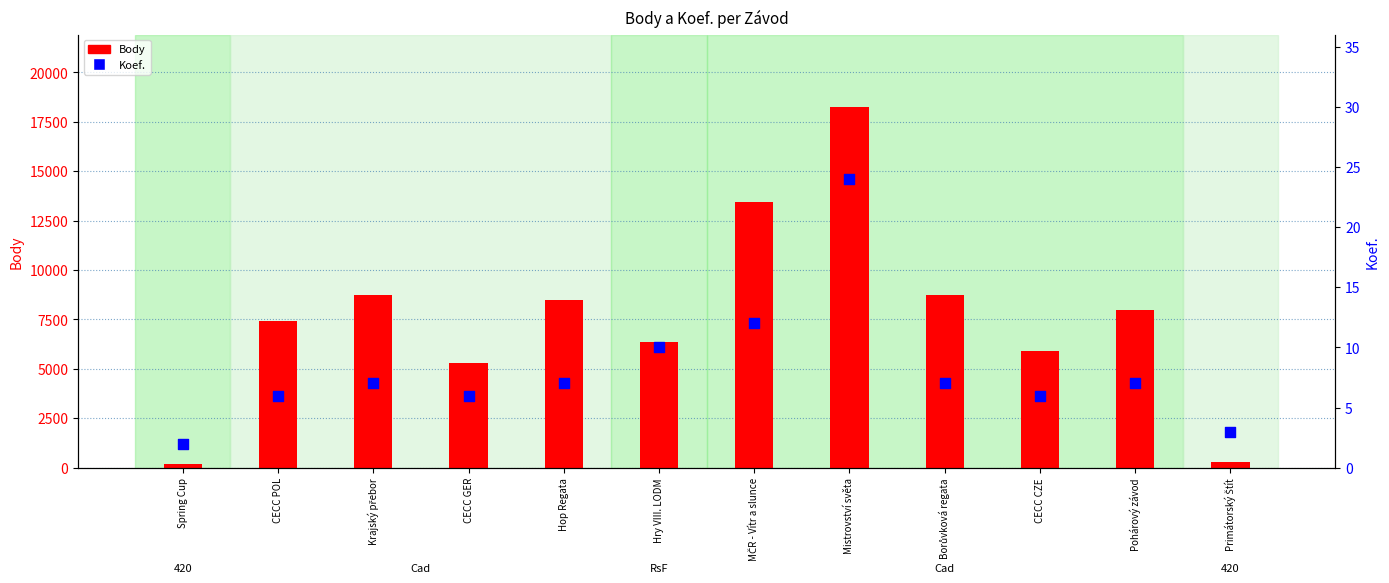

At which category is the sum across all series the highest?

Mistrovství světa